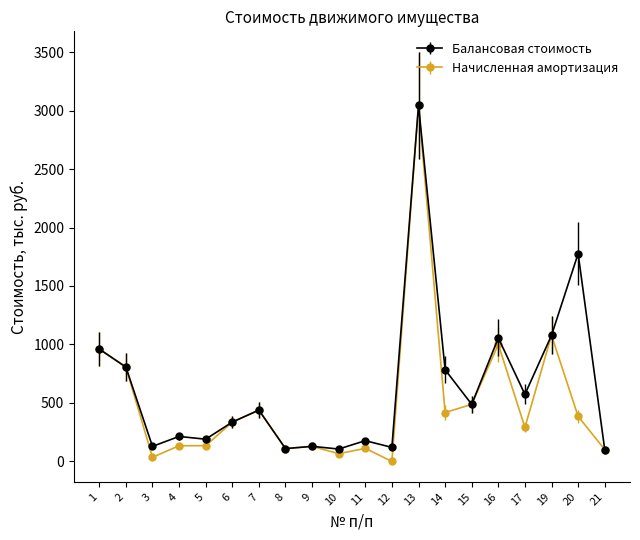

At which category is the sum across all series the highest?

13